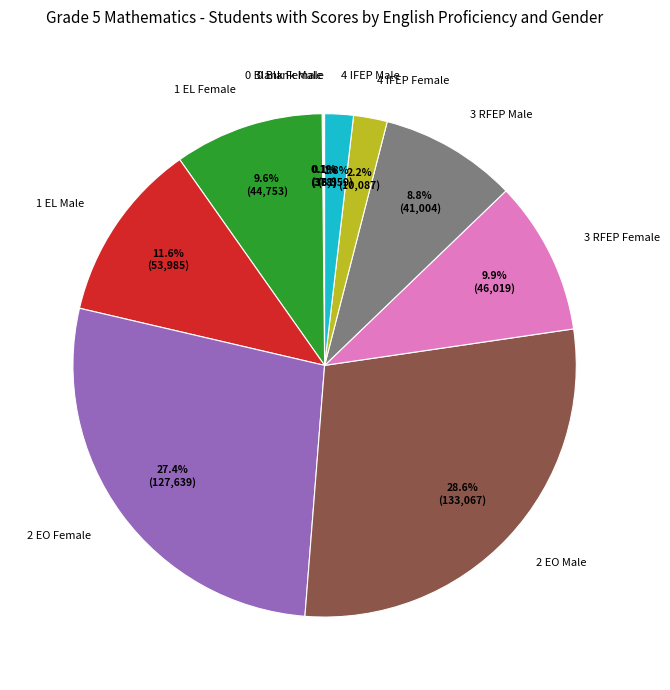

To the nearest percent, what is the difference between the largest and smallest slice percentages?

28%